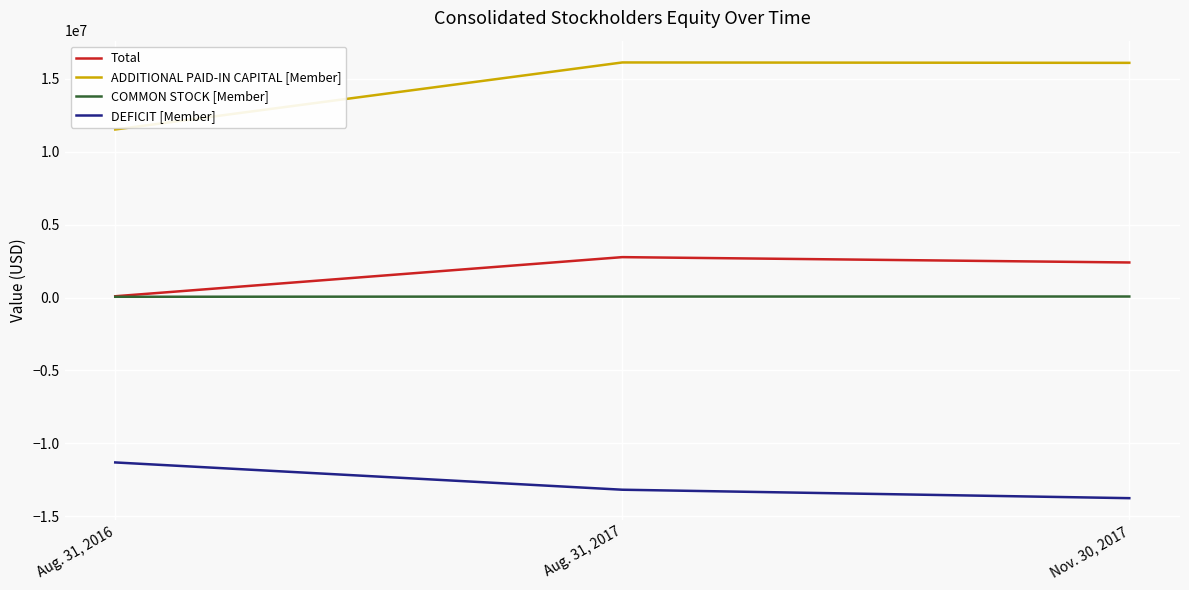

What is the greatest value displayed?

16108270